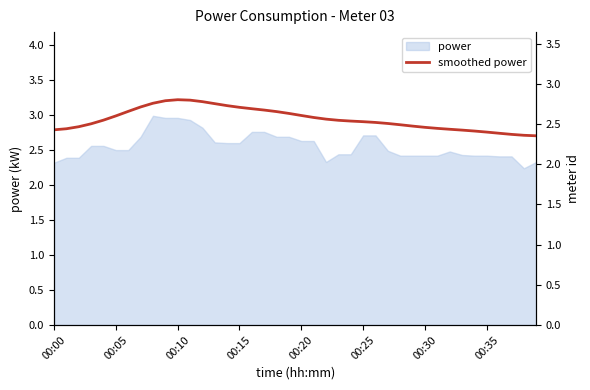

The chart shows a value of 3.6 at 00:30. True or false?

False